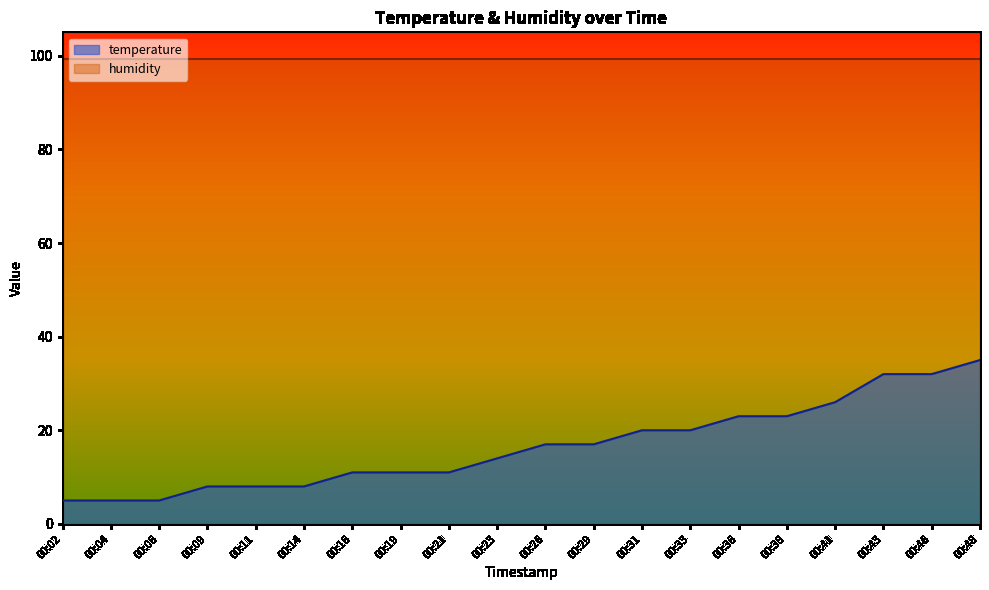

Which category has the lowest value across all series?

00:02